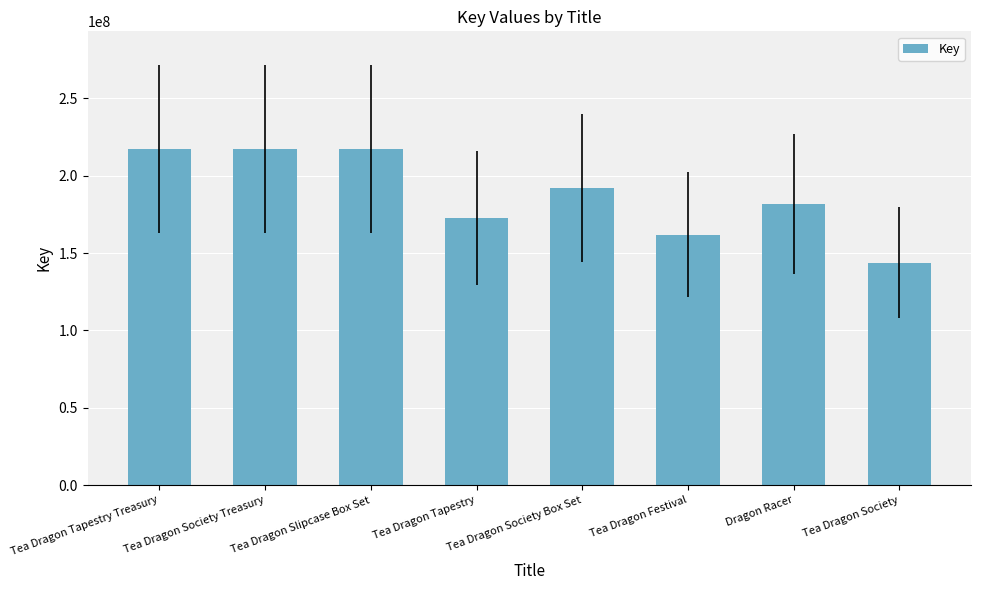

What is the average value?

187941032